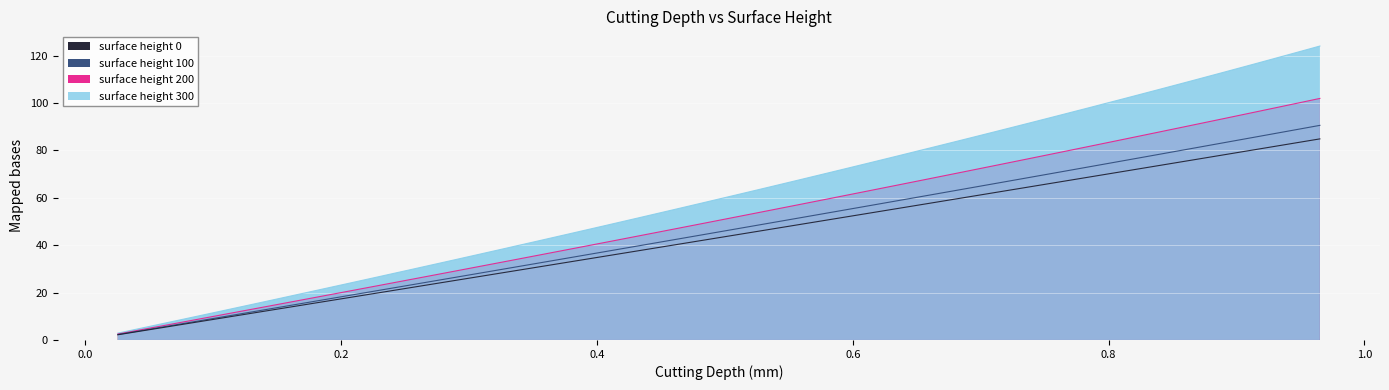

How many categories are shown in the chart?

38